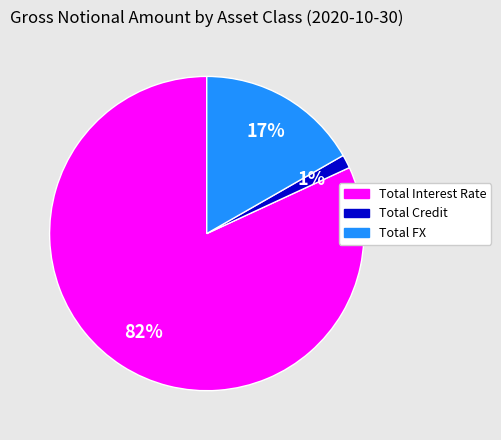

Do Total FX and Total Interest Rate together represent more than half of the pie?

Yes